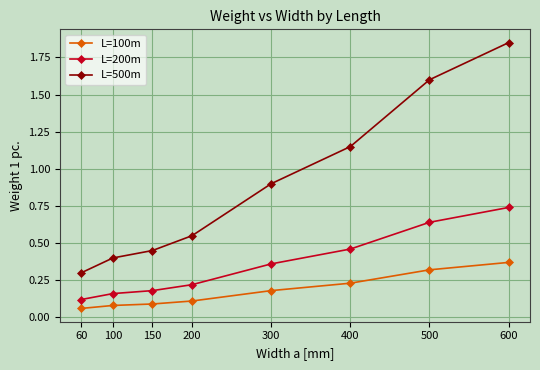

True or false: L=500m and L=200m intersect in this chart.

False